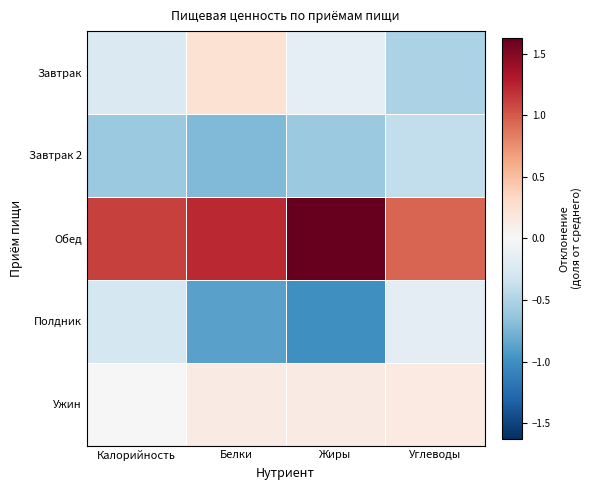

List the series in order of their peak value, highest first.

Обед, Завтрак, Ужин, Полдник, Завтрак 2